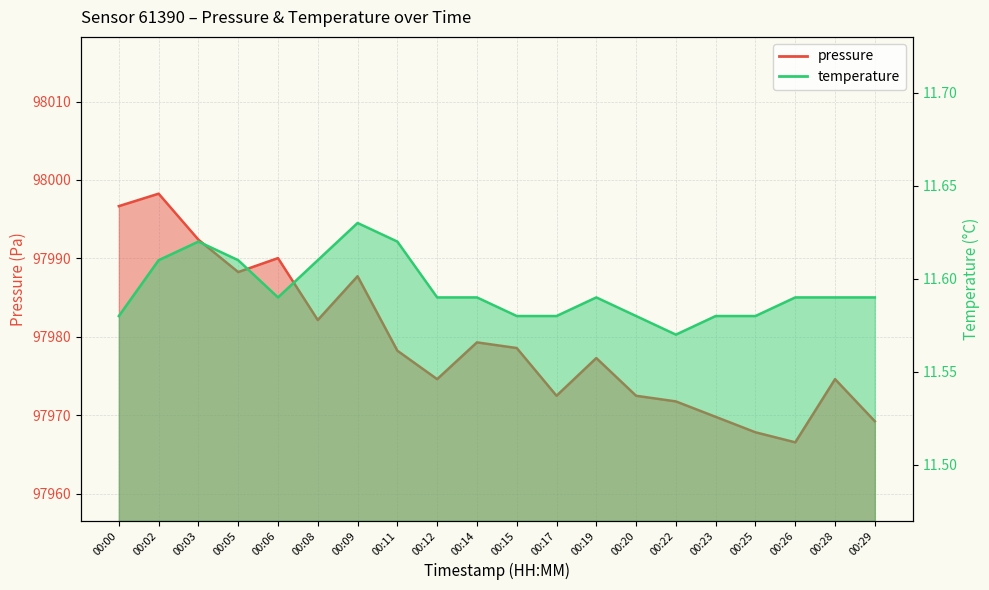

What are all the series names shown in the legend?

pressure, temperature